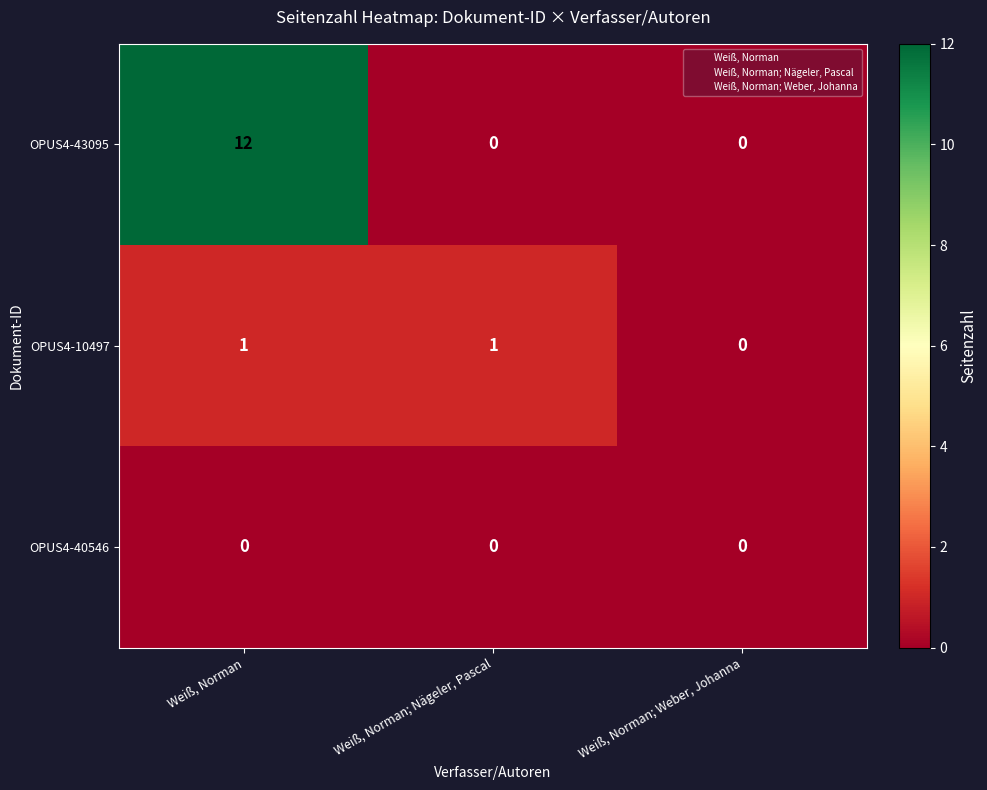

Reading right to left, list all the values displayed in this chart.

OPUS4-43095: Weiß, Norman; Weber, Johanna=0	Weiß, Norman; Nägeler, Pascal=0	Weiß, Norman=12
OPUS4-10497: Weiß, Norman; Weber, Johanna=0	Weiß, Norman; Nägeler, Pascal=1	Weiß, Norman=1
OPUS4-40546: Weiß, Norman; Weber, Johanna=0	Weiß, Norman; Nägeler, Pascal=0	Weiß, Norman=0